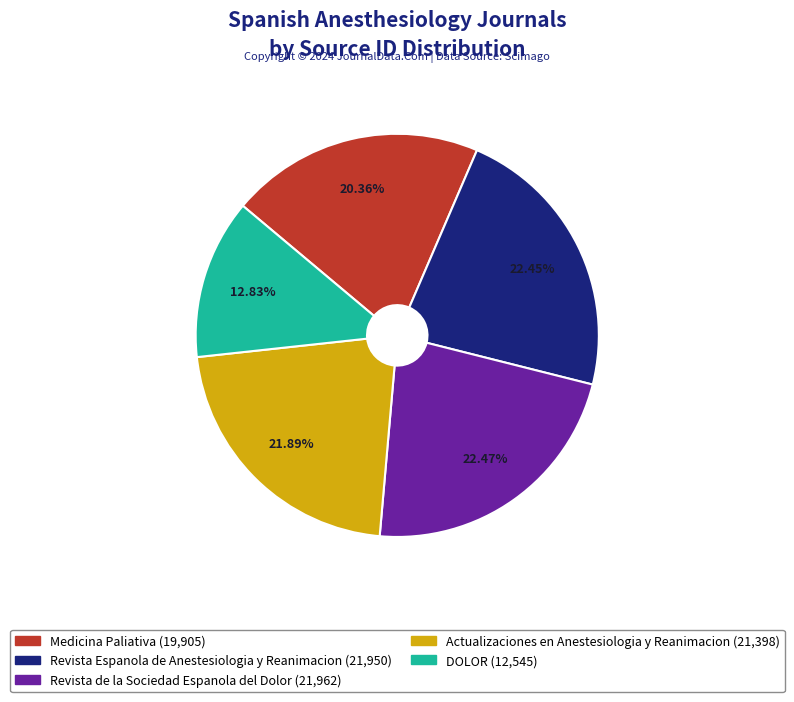

Approximately how many times larger is the value at Revista Espanola de Anestesiologia y Reanimacion compared to Actualizaciones en Anestesiologia y Reanimacion?

1.0